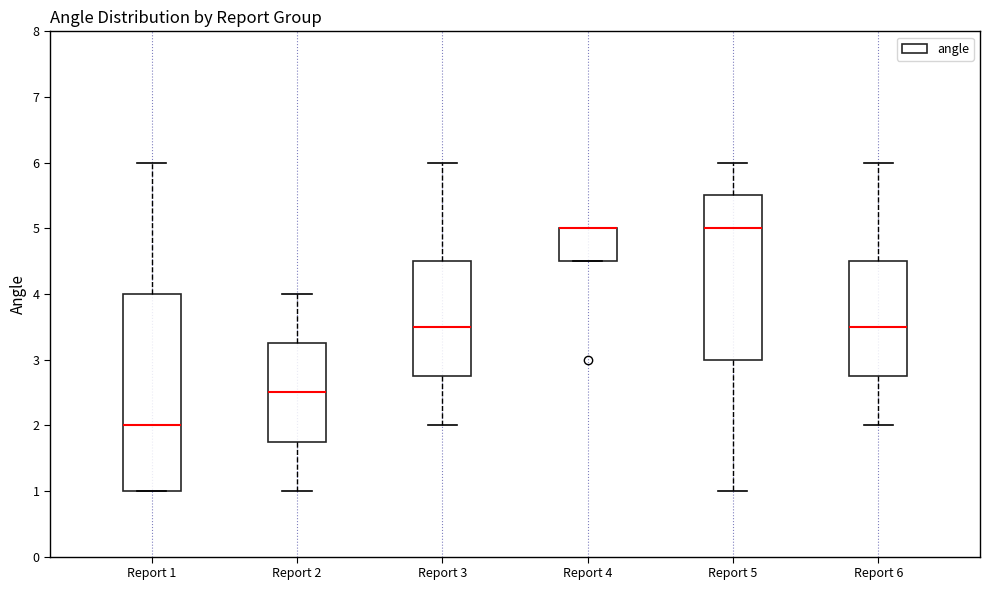

Comparing the boxes themselves (not the whiskers), which one is the tallest?

Report 1